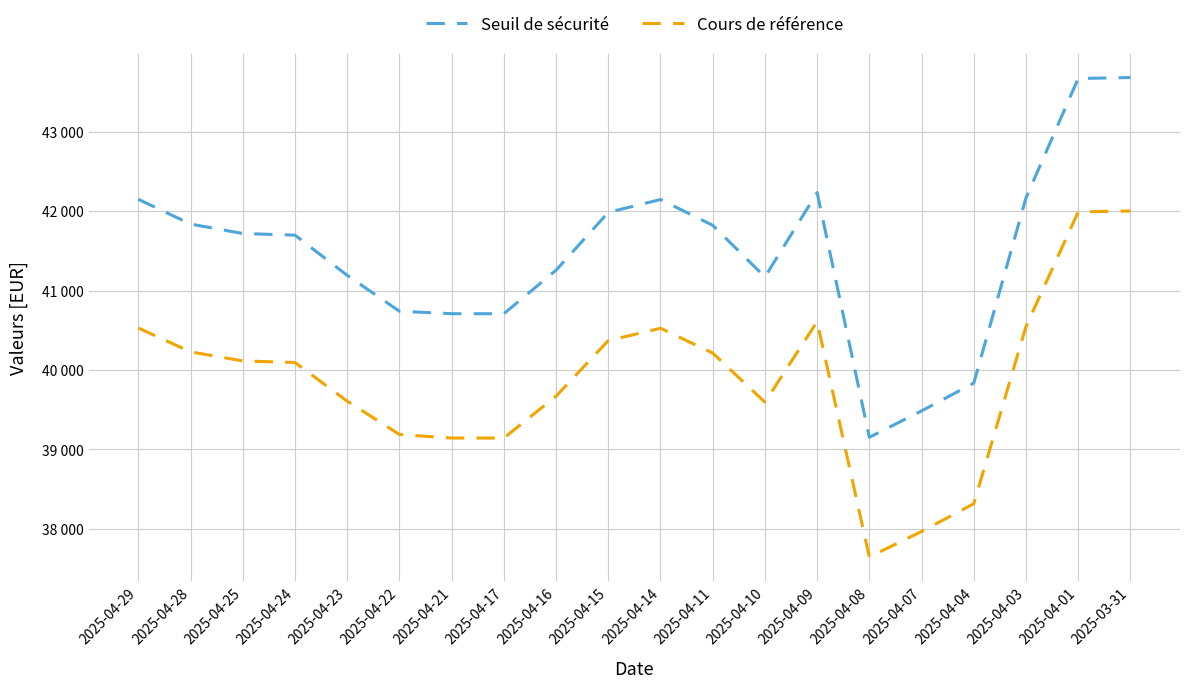

List the series in order of their overall mean, lowest first.

Cours de référence, Seuil de sécurité